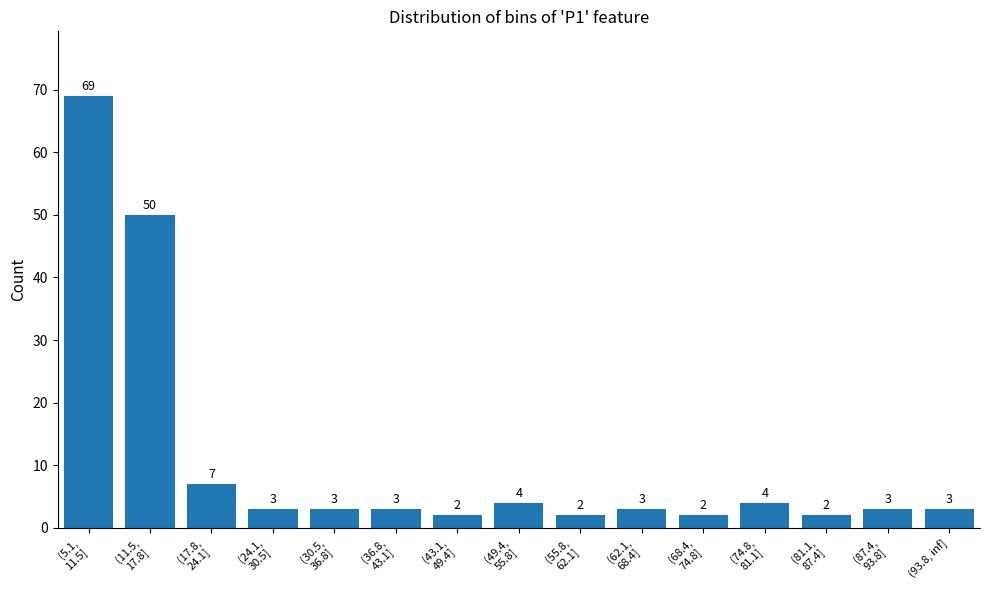

Reading left to right, list all the values displayed in this chart.

69	50	7	3	3	3	2	4	2	3	2	4	2	3	3